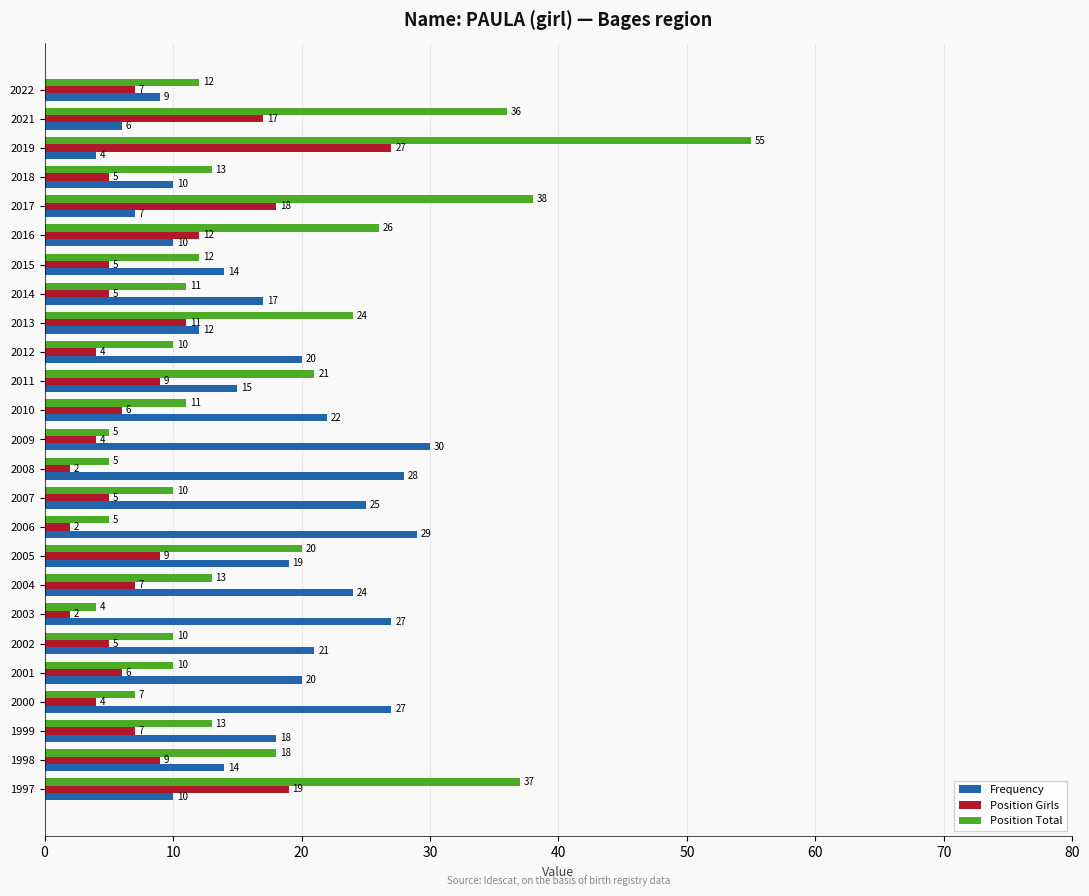

Where is Position Total nearest to the value 29?

2016